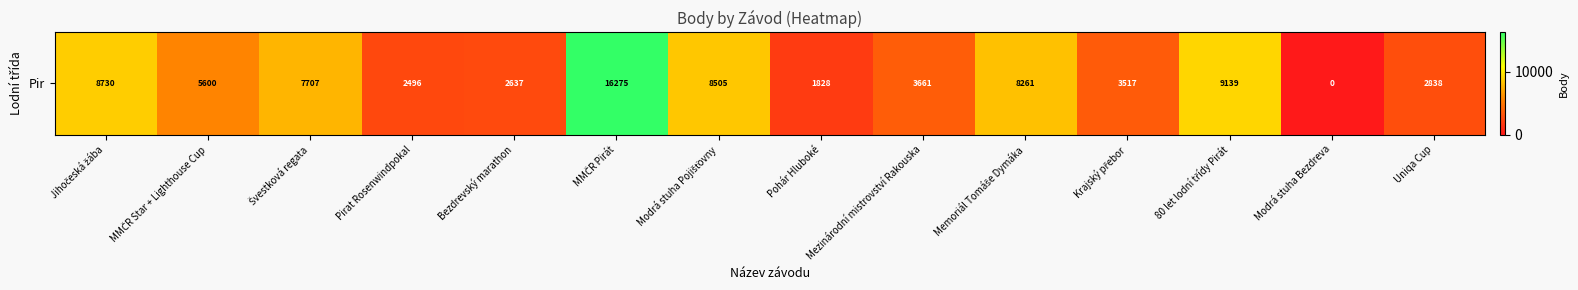

Reading left to right, extract all data points from this chart.

8730	5600	7707	2496	2637	16275	8505	1828	3661	8261	3517	9139	0	2838